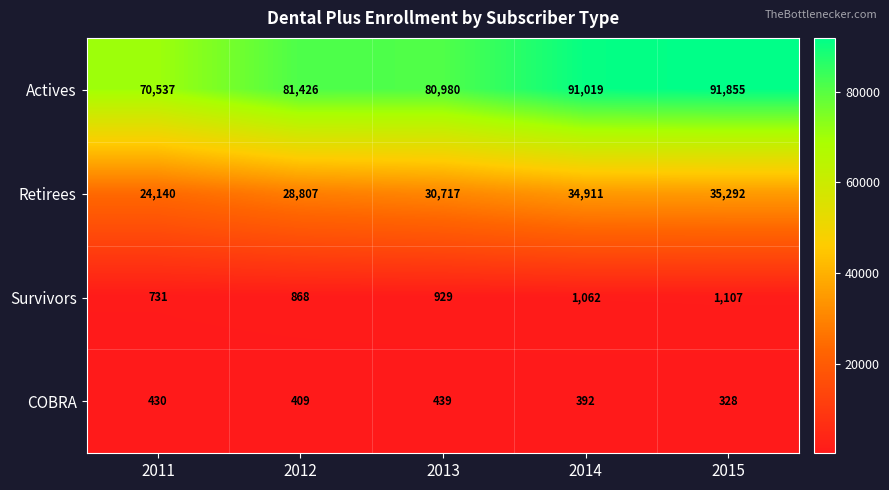

What is the total value across all series at 2012?

111510